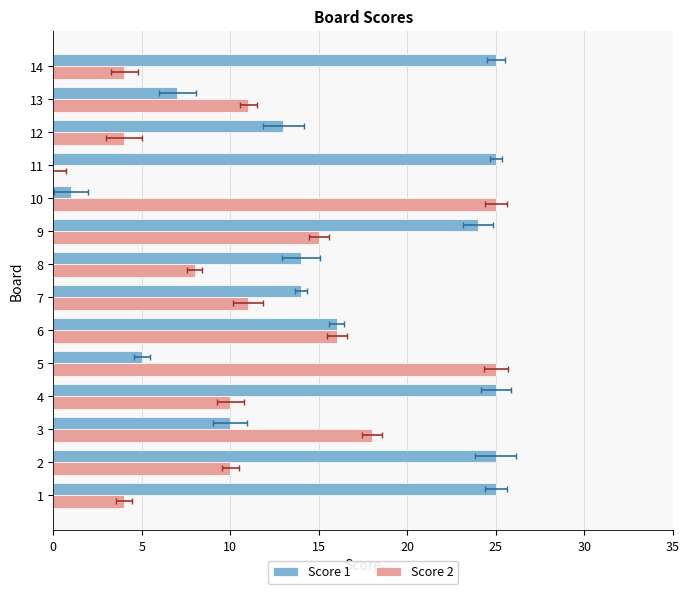

What is the maximum value for Score 1?

25